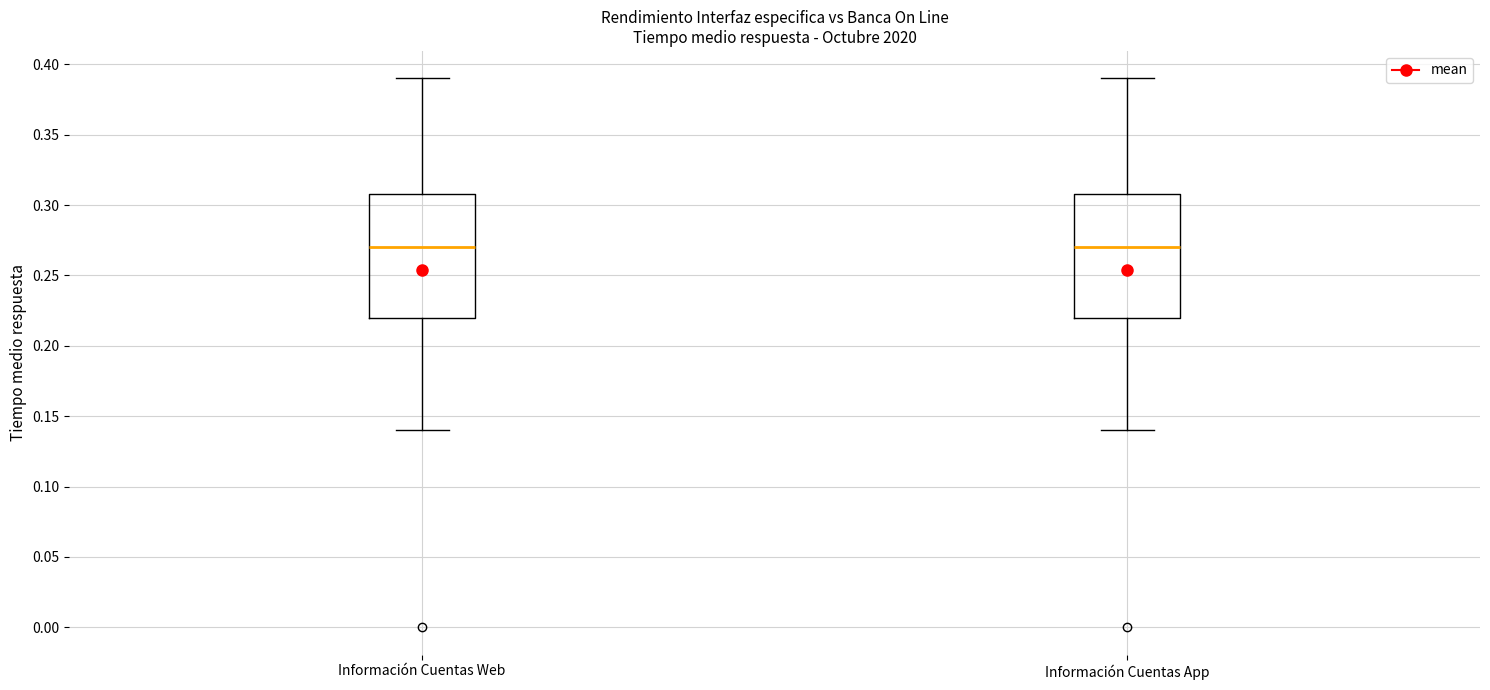

Reading left to right, read every box against the y-axis: the position of its median line, the range the box covers, and the ends of its whiskers. The values are not printed on the chart, so give them approximately, as read against the axis.

Información Cuentas Web: median 0.27, box 0.22 to 0.31, whiskers 0.14 to 0.39
Información Cuentas App: median 0.27, box 0.22 to 0.31, whiskers 0.14 to 0.39